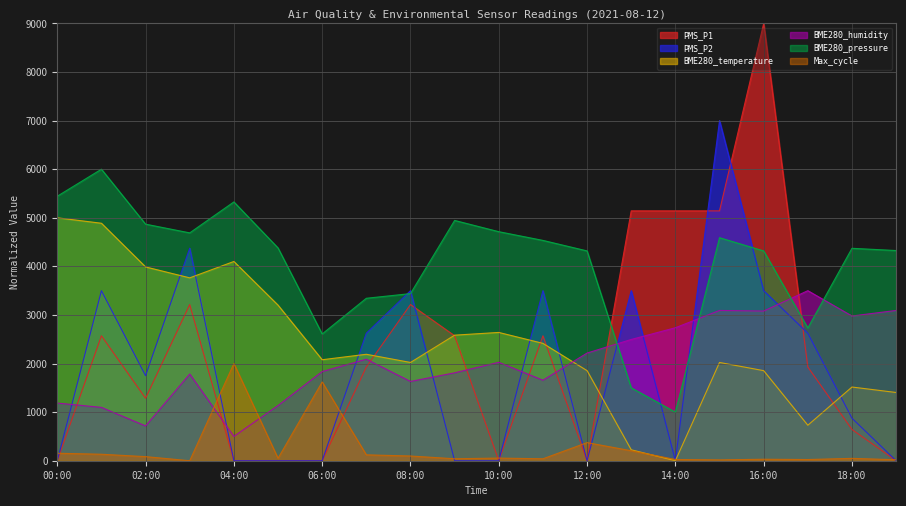

At which label does PMS_P2 first exceed 1750?

01:00